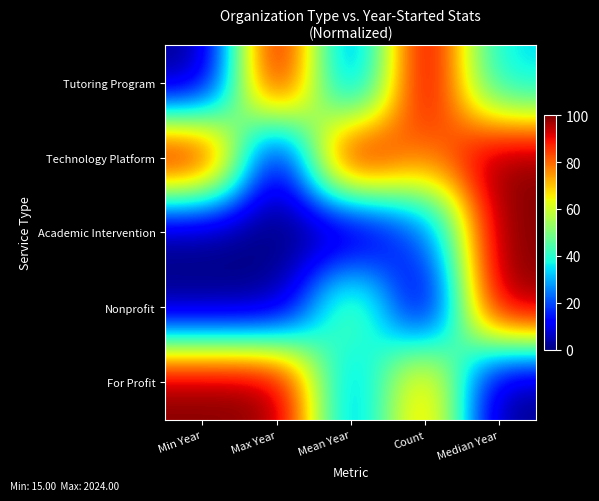

Reading left to right, what are all the values shown in this chart?

Tutoring Program: Min Year=0.0	Max Year=100.0	Mean Year=17.4	Count=100.0	Median Year=33.3
Technology Platform: Min Year=100.0	Max Year=0.0	Mean Year=100.0	Count=76.9	Median Year=100.0
Academic Intervention: Min Year=0.0	Max Year=0.0	Mean Year=0.0	Count=19.2	Median Year=100.0
Nonprofit: Min Year=0.0	Max Year=0.0	Mean Year=54.2	Count=0.0	Median Year=100.0
For Profit: Min Year=100.0	Max Year=100.0	Mean Year=23.2	Count=76.9	Median Year=0.0